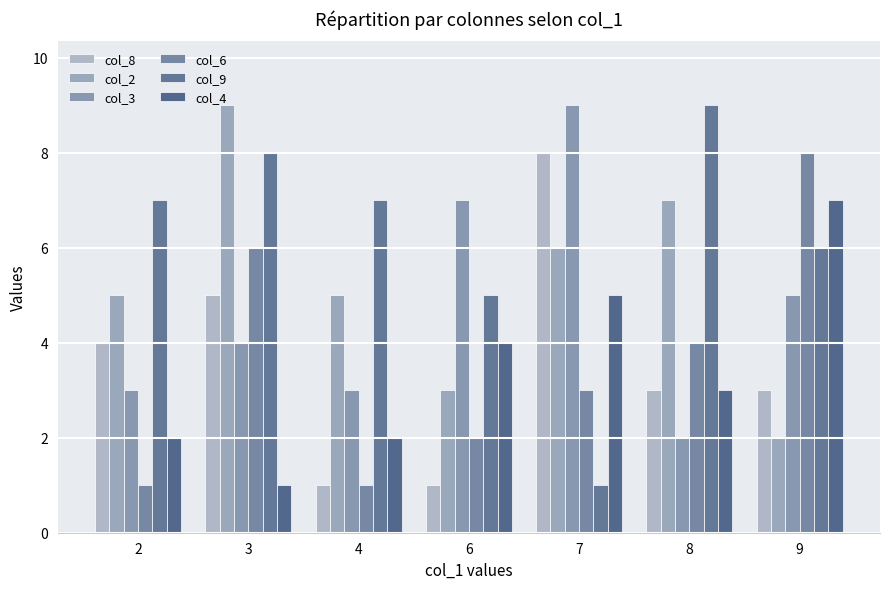

What is the total value across all series at 4?

19